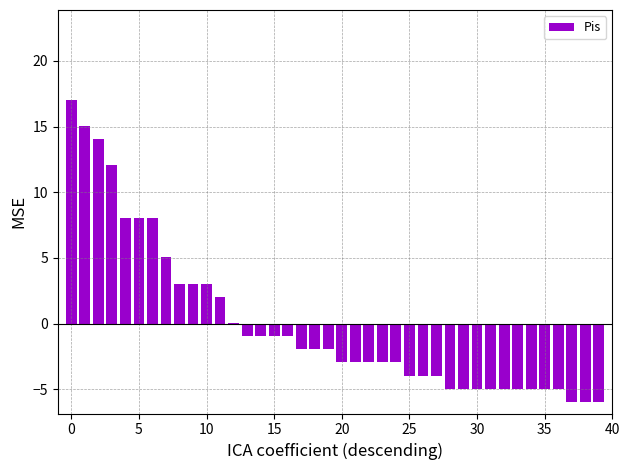

What is the maximum value shown in the chart?

17.1